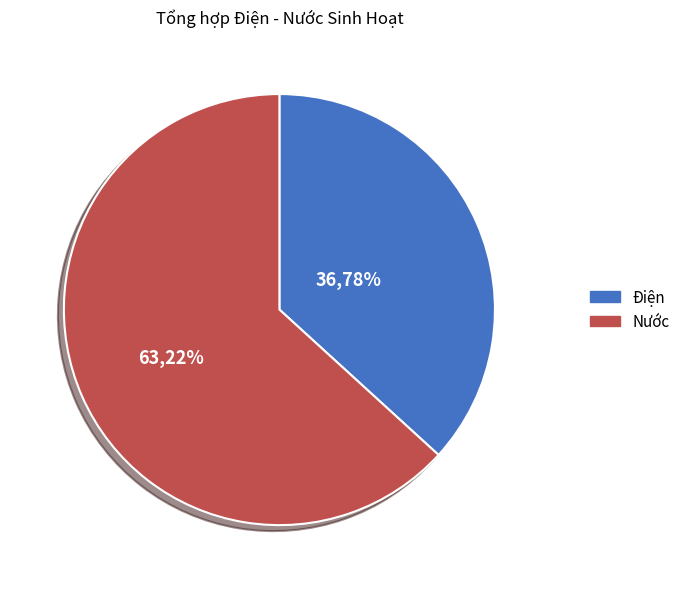

Which series has the largest range (max minus min)?

Nước